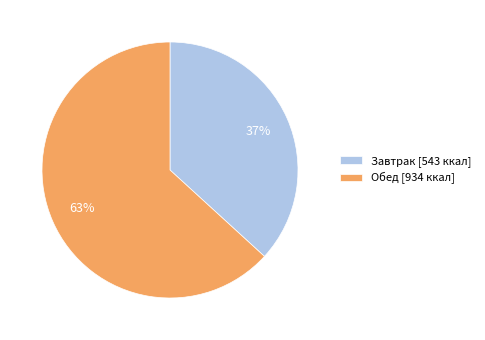

Is there any slice that represents more than half of the pie?

Yes